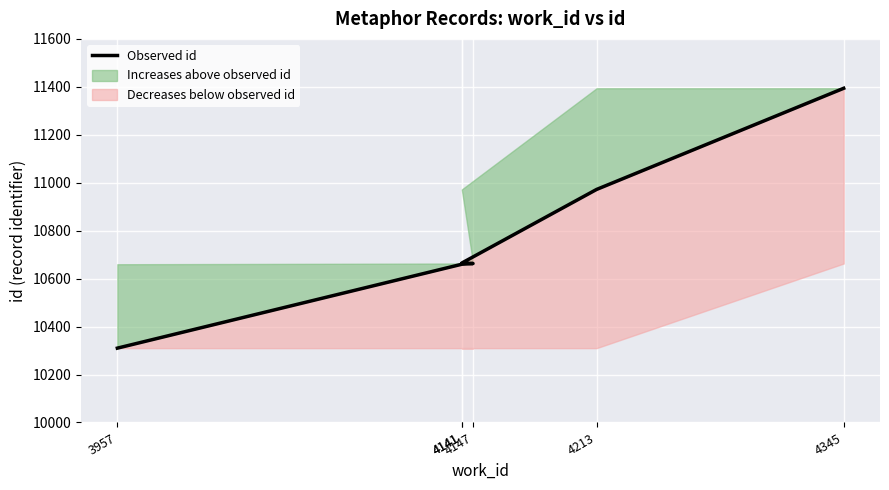

How many lines are shown in the chart?

1